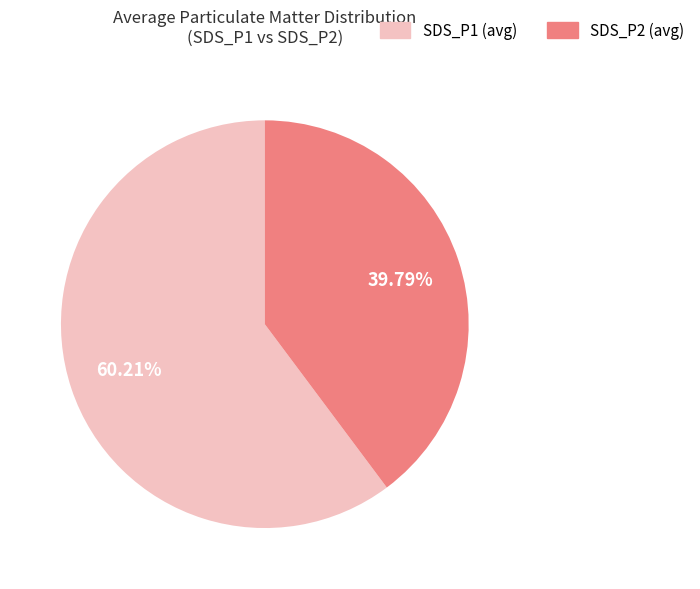

Between SDS_P1 (avg) and SDS_P2 (avg), which is larger?

SDS_P1 (avg)